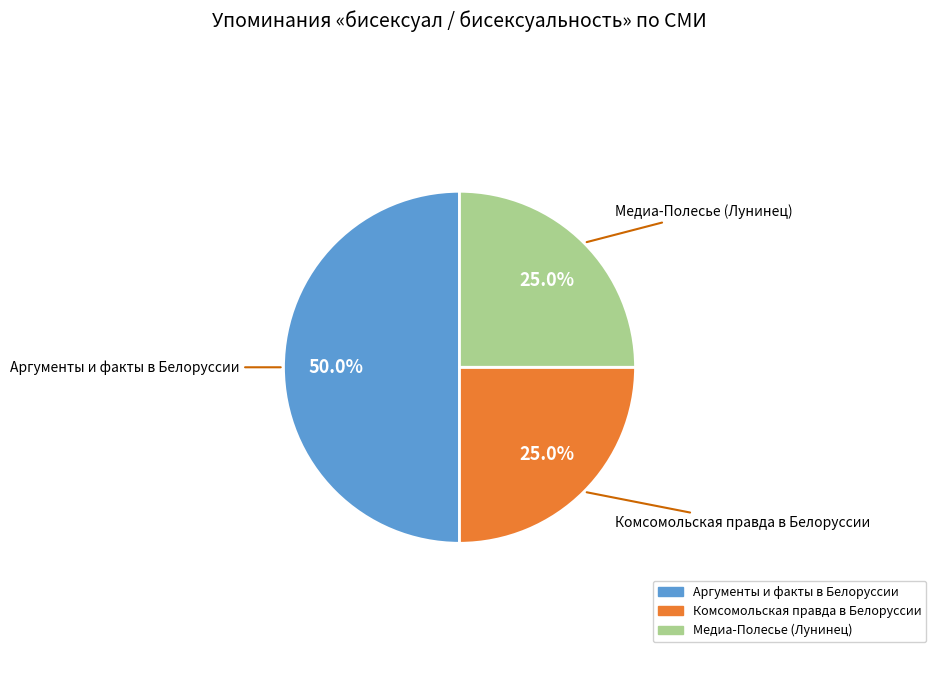

To the nearest percent, what is the difference between the largest and smallest slice percentages?

25%